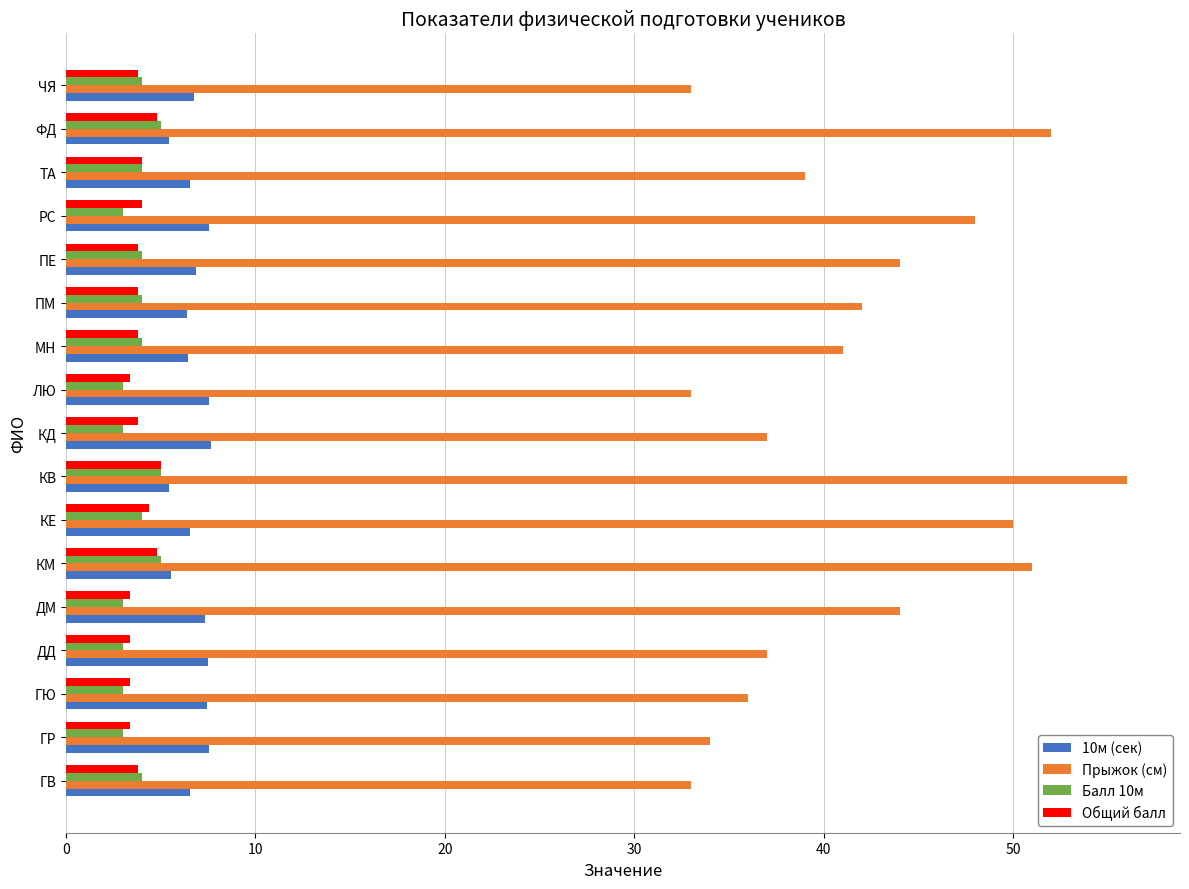

The Балл 10м series shows 4.0 at МН. True or false?

True